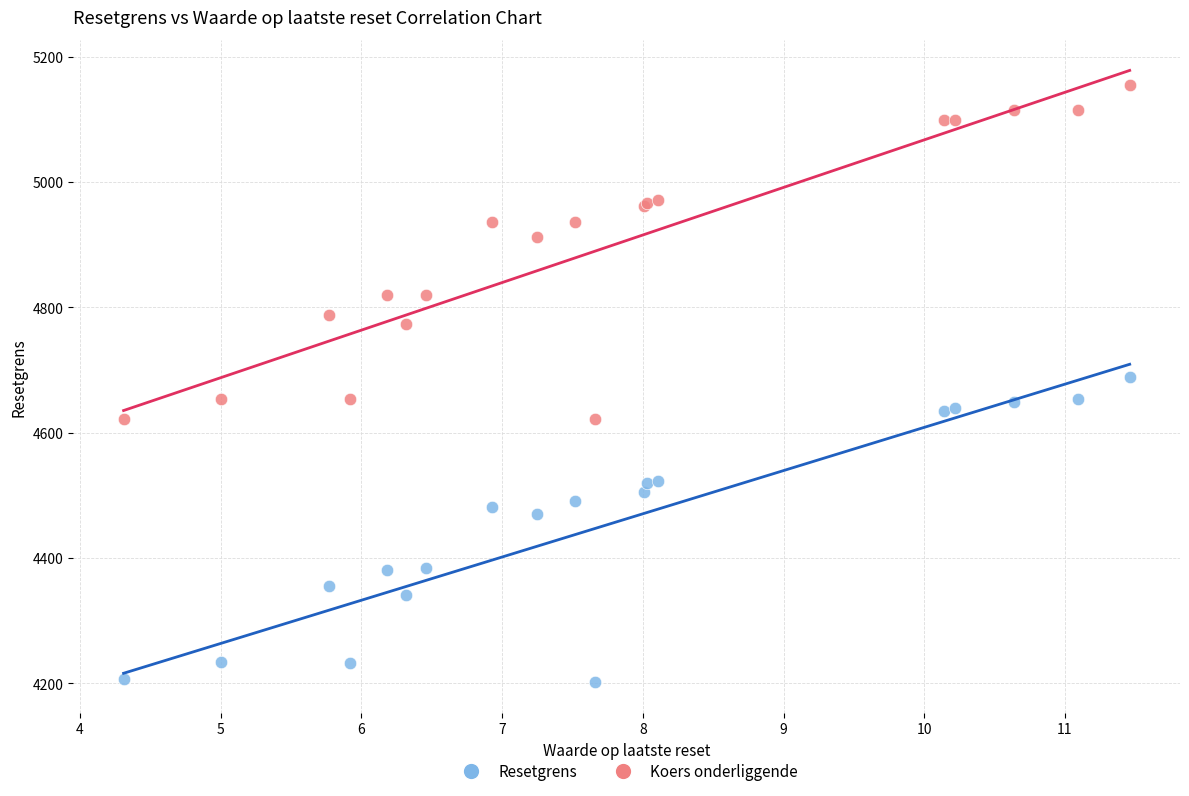

What are all the series names shown in the legend?

Resetgrens, Koers onderliggende